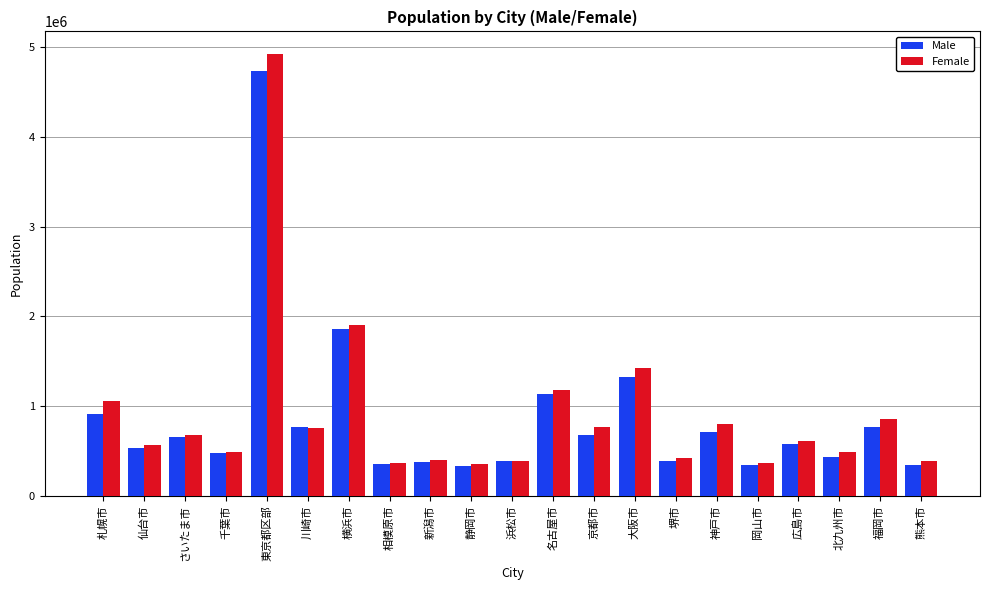

Which series has the widest spread of values?

Female